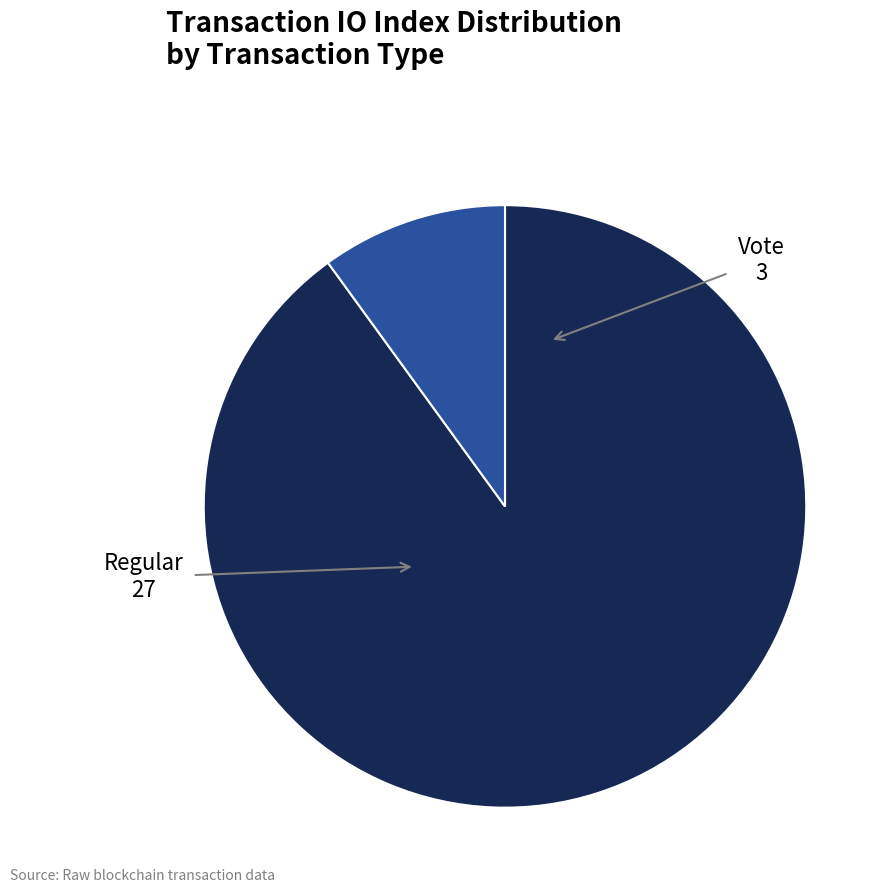

Is there a majority slice in this chart?

Yes